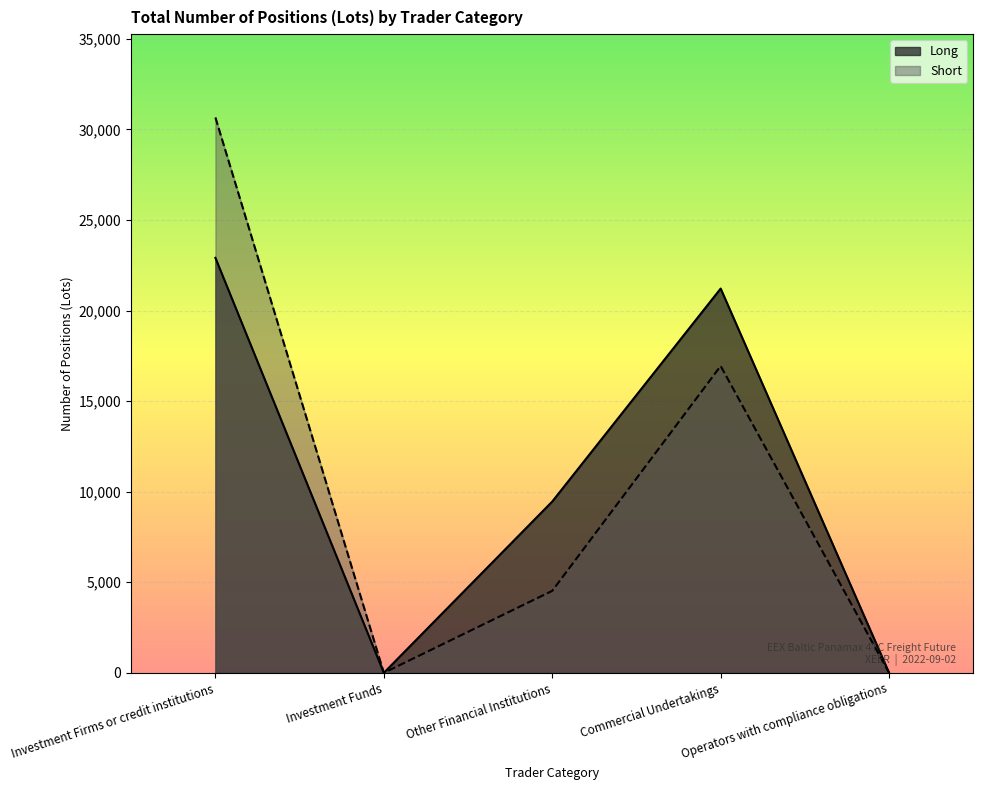

What is the sum of the Short values at Other Financial Institutions and Investment Funds?

4527.0